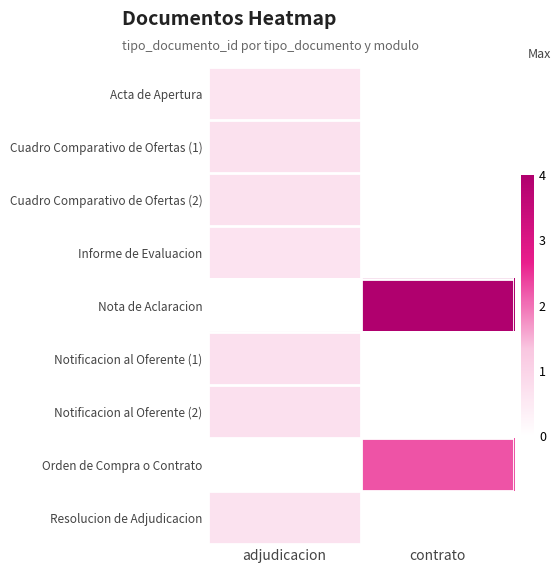

Is the value of Resolucion de Adjudicacion at adjudicacion greater than the value of Notificacion al Oferente (2) at adjudicacion?

No